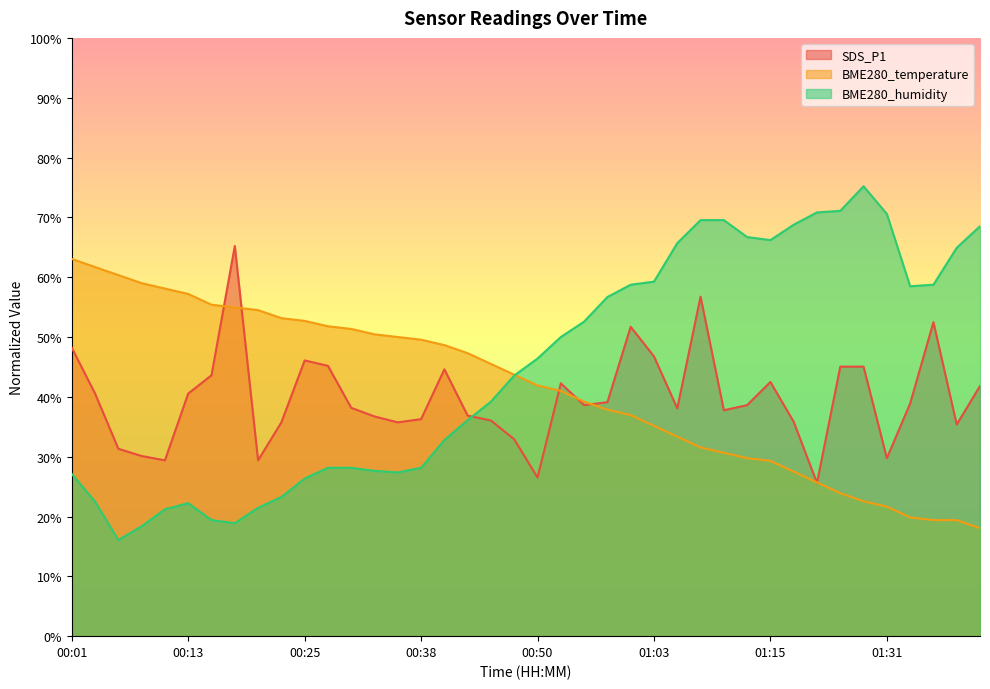

Which series has the widest spread of values?

BME280_humidity